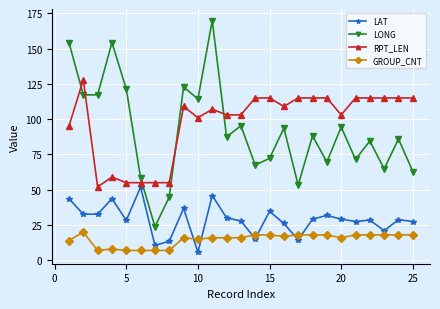

What is the maximum value shown in the chart?

169.8